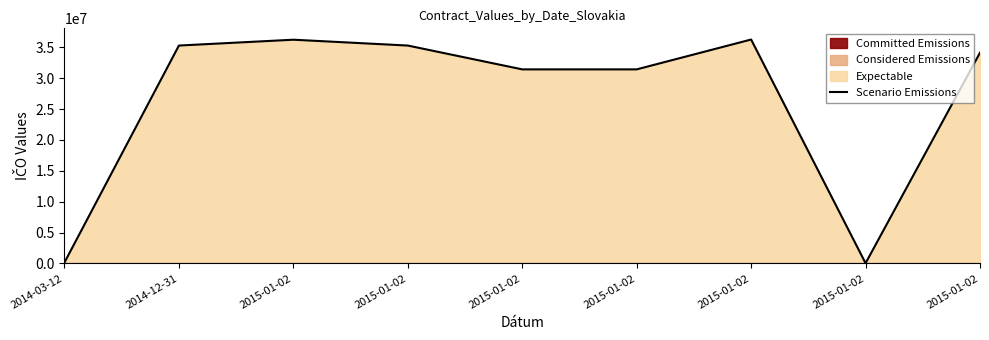

What is the change in value from 2014-12-31 to 2015-01-02?

-3856926